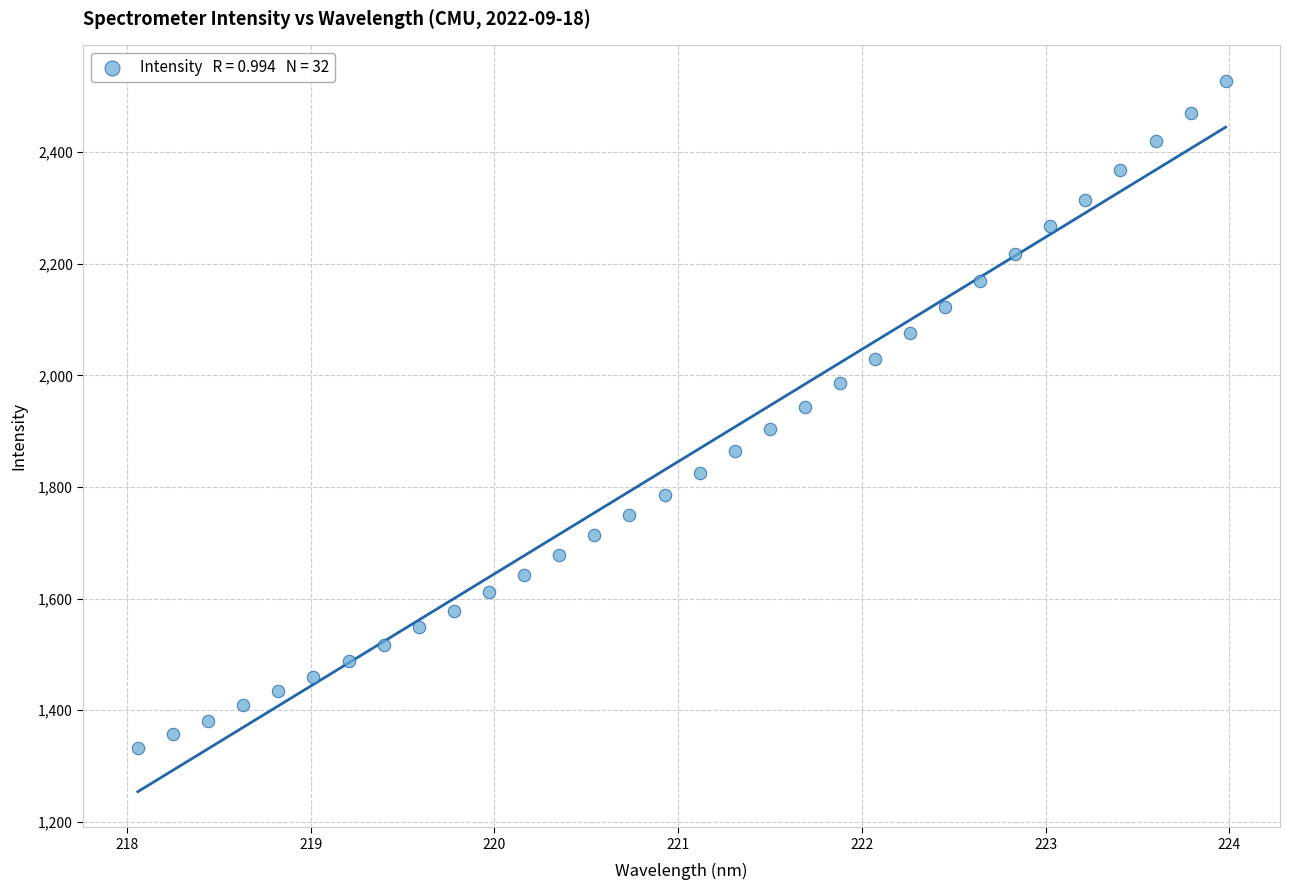

What is the range of Y values (max minus min)?

1196.0